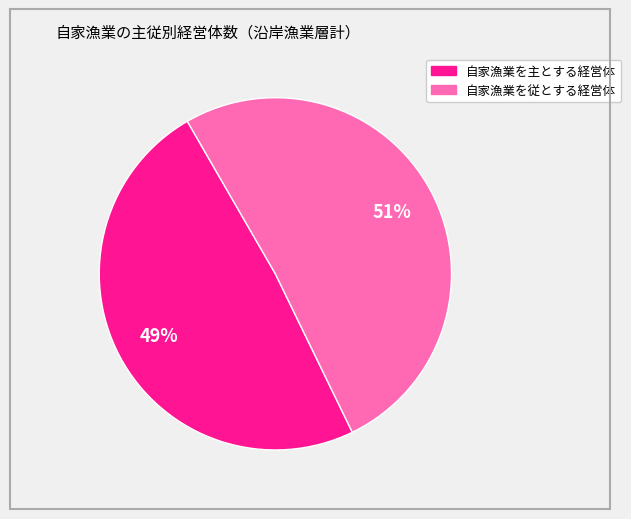

Is 自家漁業を従とする経営体 the majority of the pie?

Yes